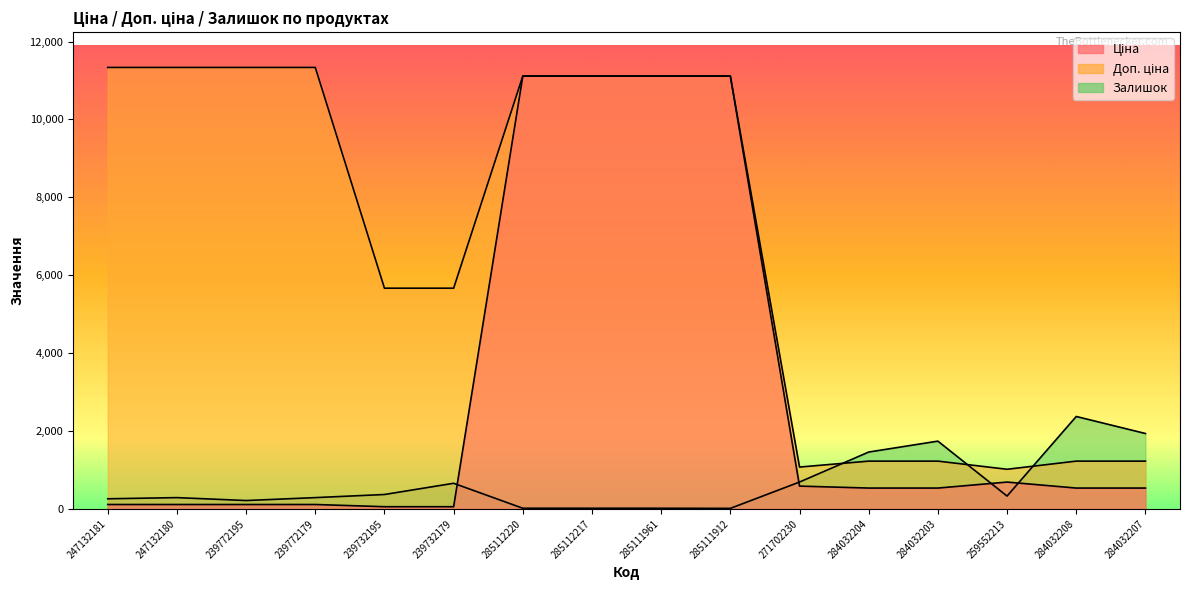

At 284032207, list the series in order from smallest to largest.

Ціна, Доп. ціна, Залишок